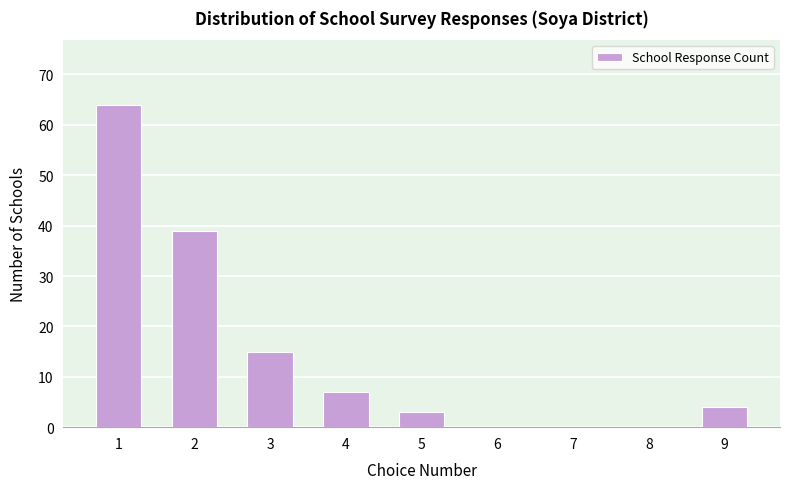

Reading right to left, what are all the values shown in this chart?

9=4	8=0	7=0	6=0	5=3	4=7	3=15	2=39	1=64